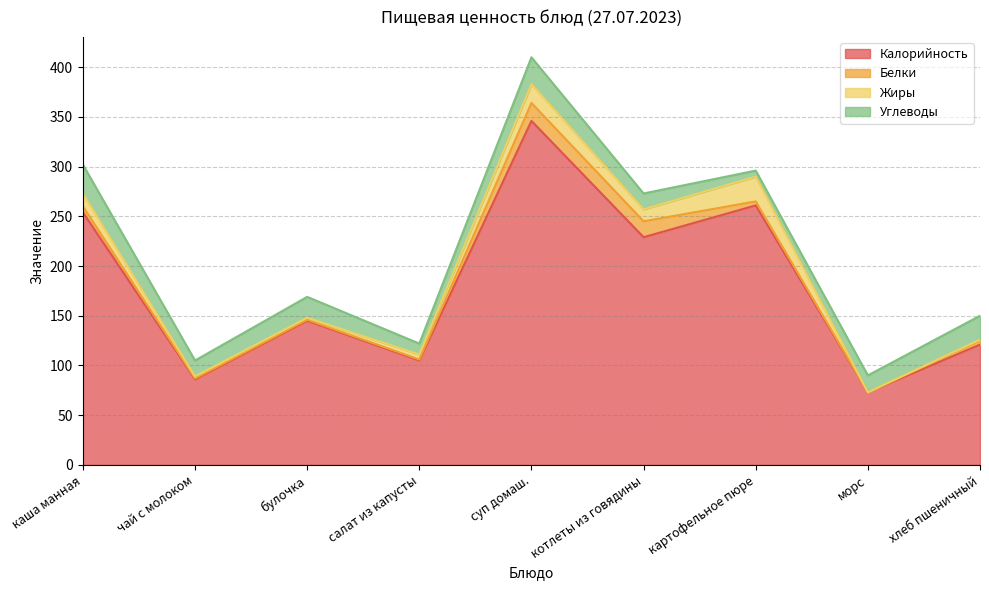

Where is Белки nearest to the value 9?

каша манная